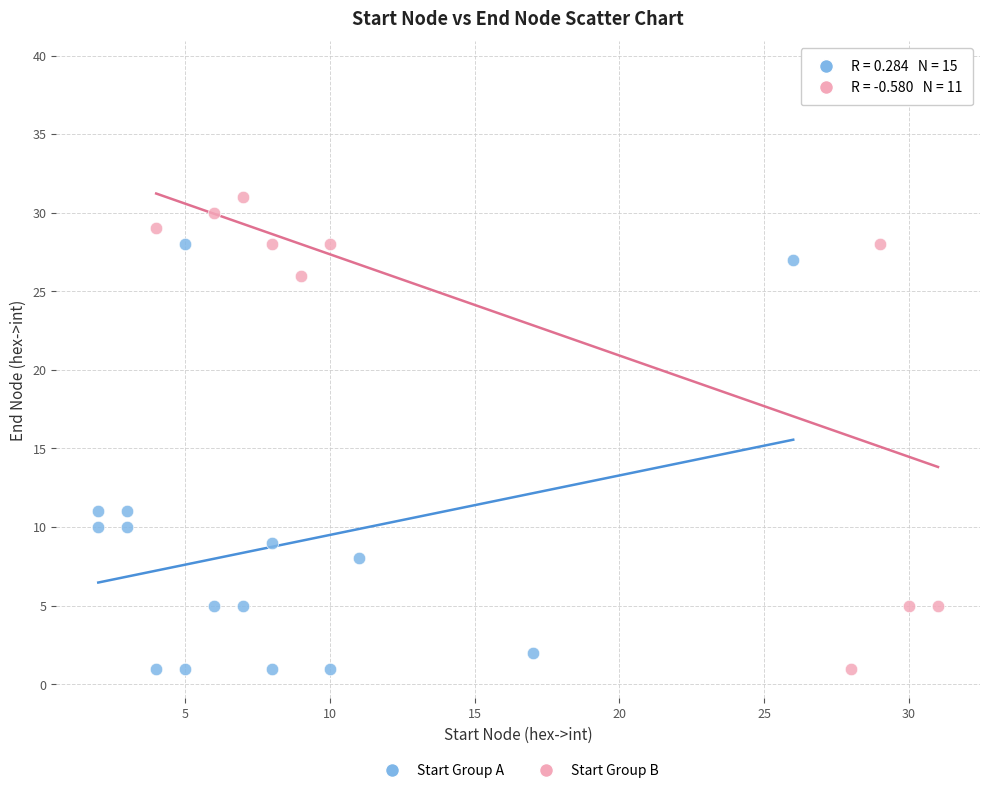

Which series reaches the maximum Y coordinate?

Start Group B